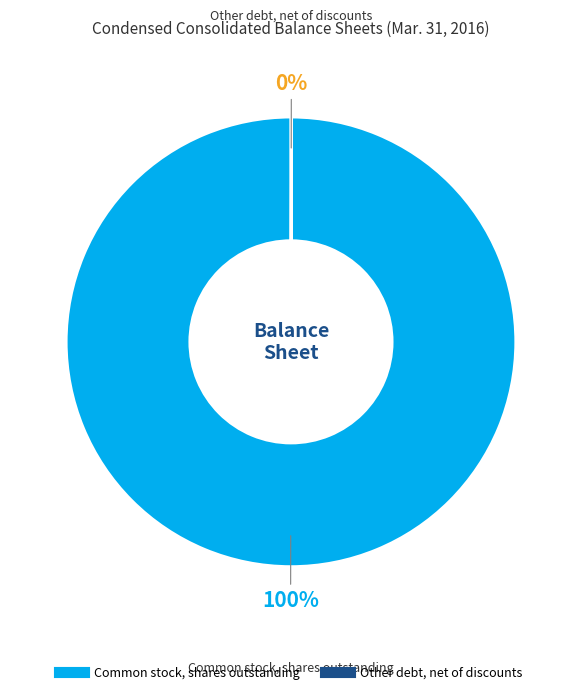

Which slice represents more than half of the pie?

Common stock, shares outstanding